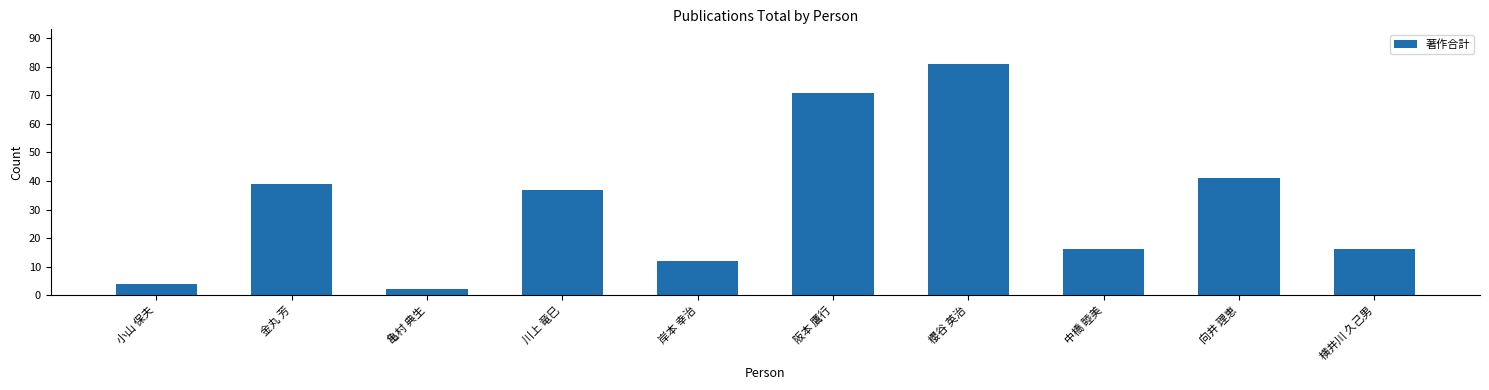

How many data points are less than 37?

5